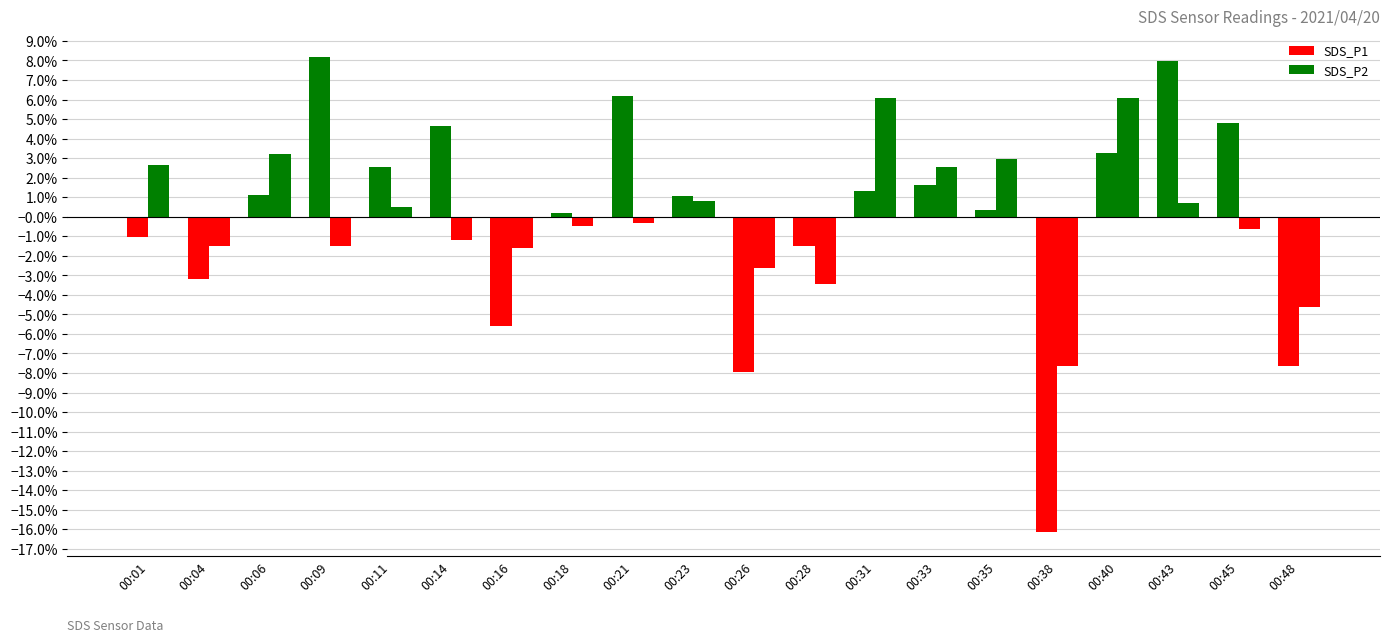

Reading left to right, transcribe all the data shown in this chart.

SDS_P1: 00:01=-0.0	00:04=-0.0	00:06=0.0	00:09=0.1	00:11=0.0	00:14=0.0	00:16=-0.1	00:18=0.0	00:21=0.1	00:23=0.0	00:26=-0.1	00:28=-0.0	00:31=0.0	00:33=0.0	00:35=0.0	00:38=-0.2	00:40=0.0	00:43=0.1	00:45=0.0	00:48=-0.1
SDS_P2: 00:01=0.0	00:04=-0.0	00:06=0.0	00:09=-0.0	00:11=0.0	00:14=-0.0	00:16=-0.0	00:18=-0.0	00:21=-0.0	00:23=0.0	00:26=-0.0	00:28=-0.0	00:31=0.1	00:33=0.0	00:35=0.0	00:38=-0.1	00:40=0.1	00:43=0.0	00:45=-0.0	00:48=-0.0